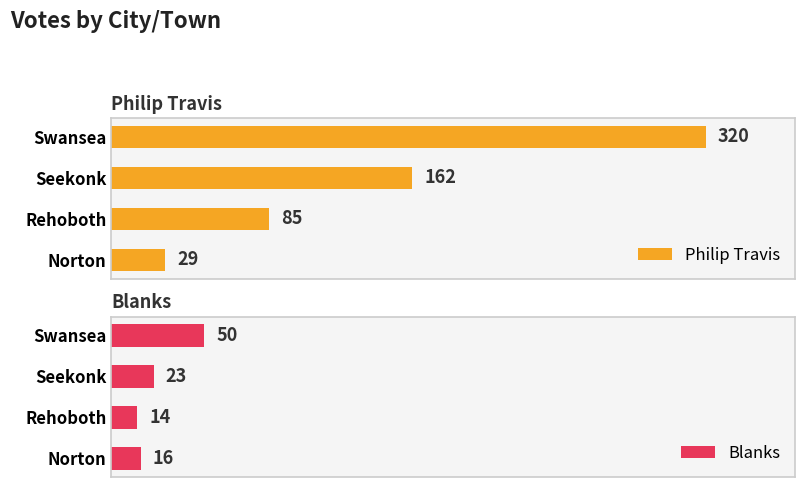

List the labels in order of Philip Travis value, smallest first.

Norton, Rehoboth, Seekonk, Swansea